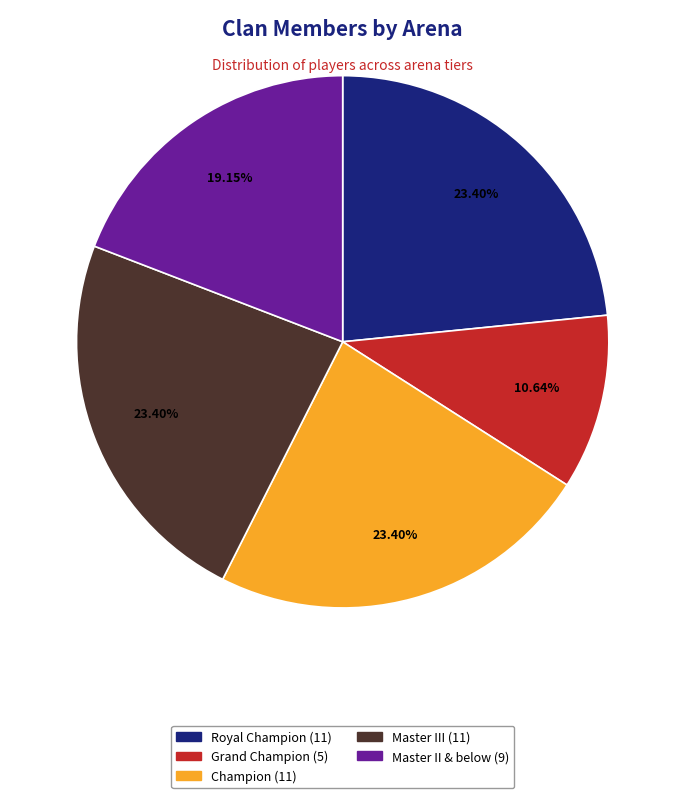

Is there a majority slice in this chart?

No